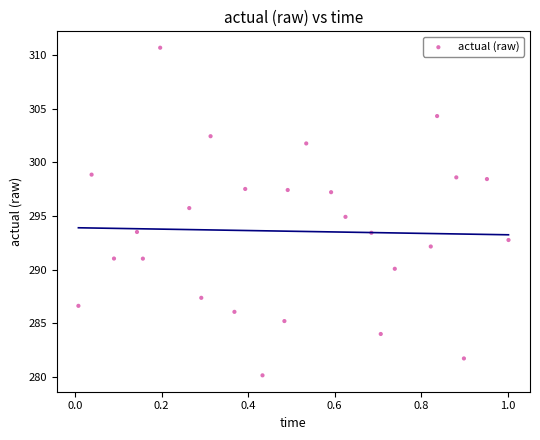

What is the range of X values (max minus min)?

1.0